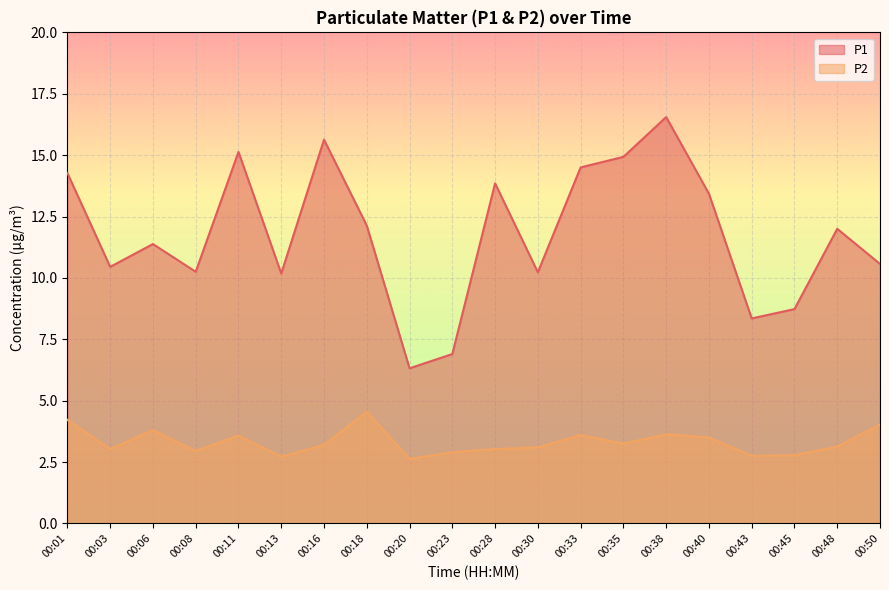

What is the highest value of the P1 series?

16.6